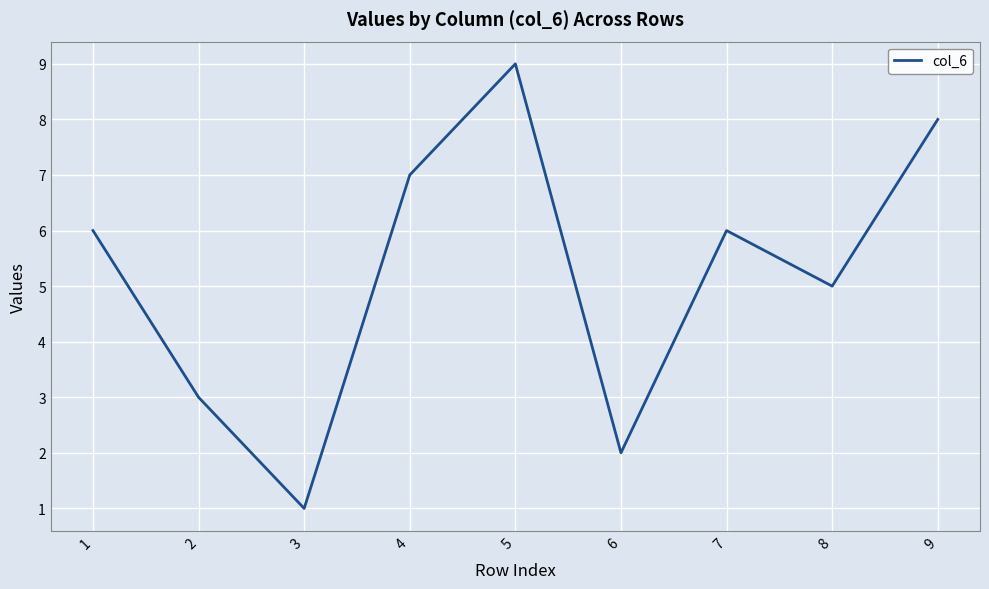

What is the change in value from 3 to 6?

+1